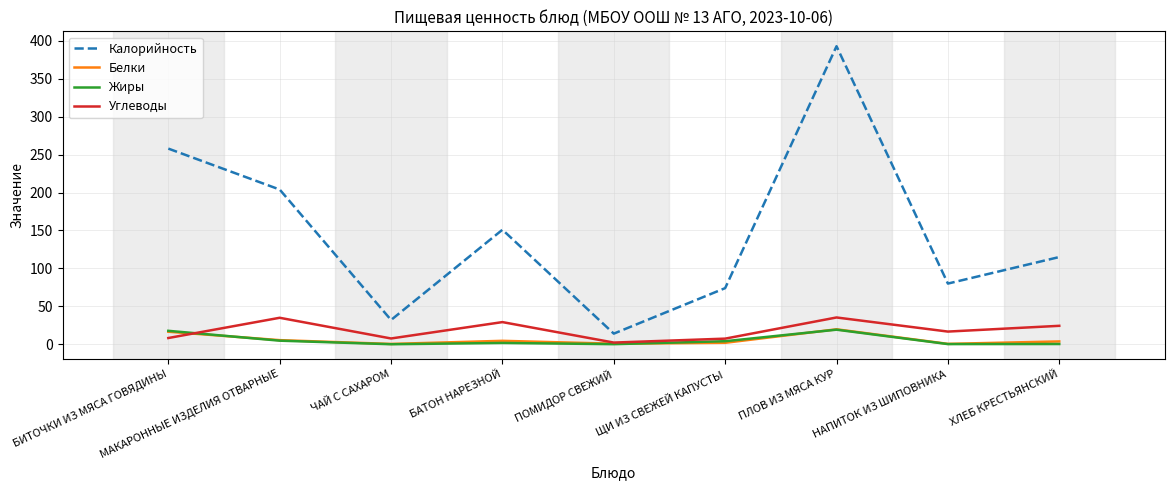

What is the difference between the highest and lowest values at ПЛОВ ИЗ МЯСА КУР?

373.8